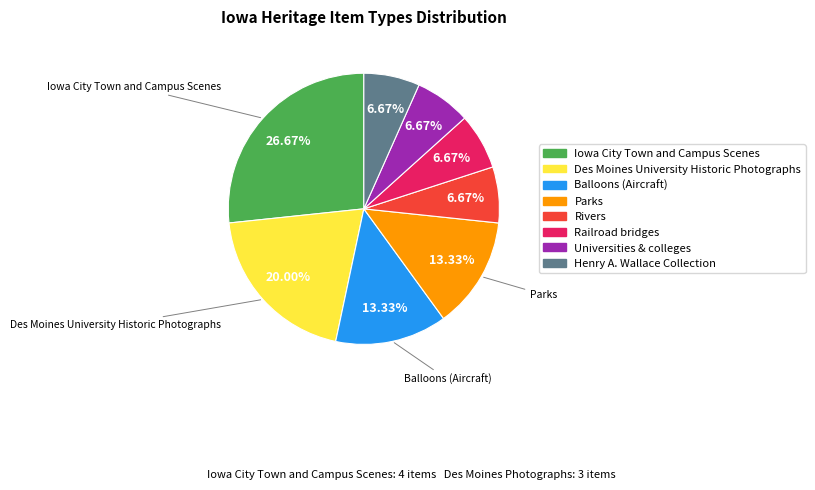

What is the largest slice in the pie chart?

Iowa City Town and Campus Scenes